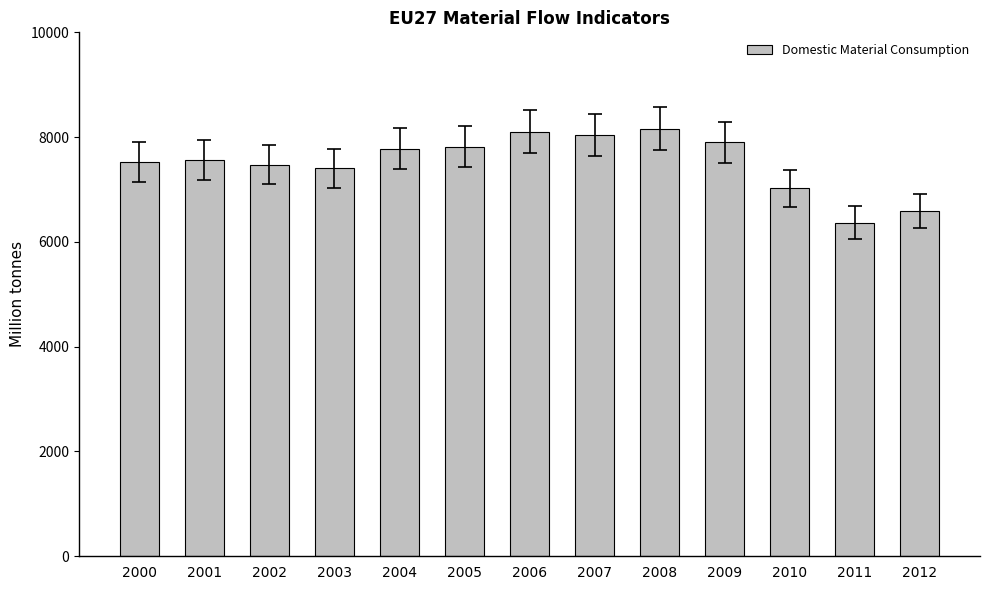

What is the value of the 5th bar from the left?

7780